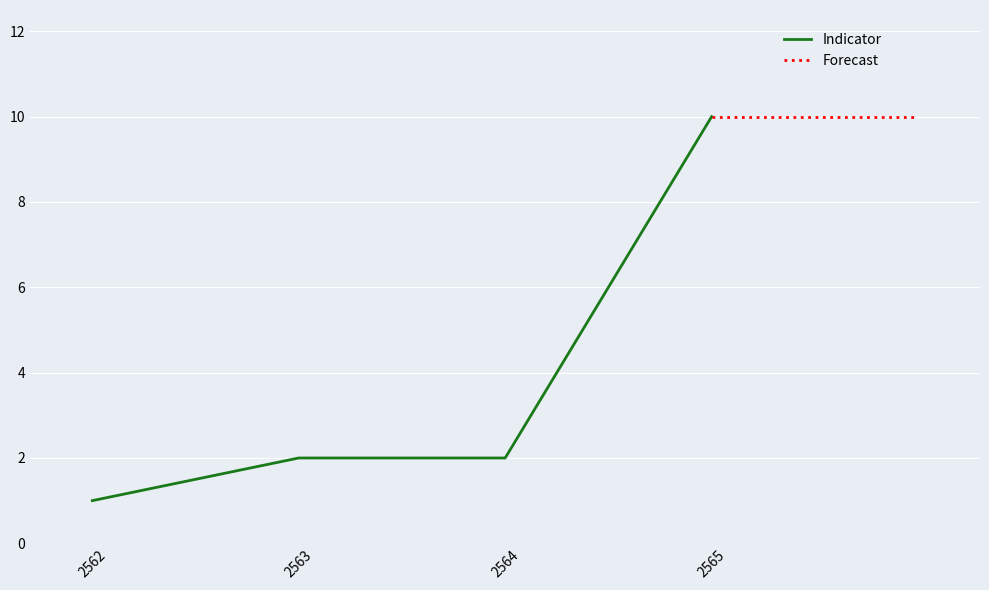

True or false: Indicator has more than 1 interior local peaks.

False